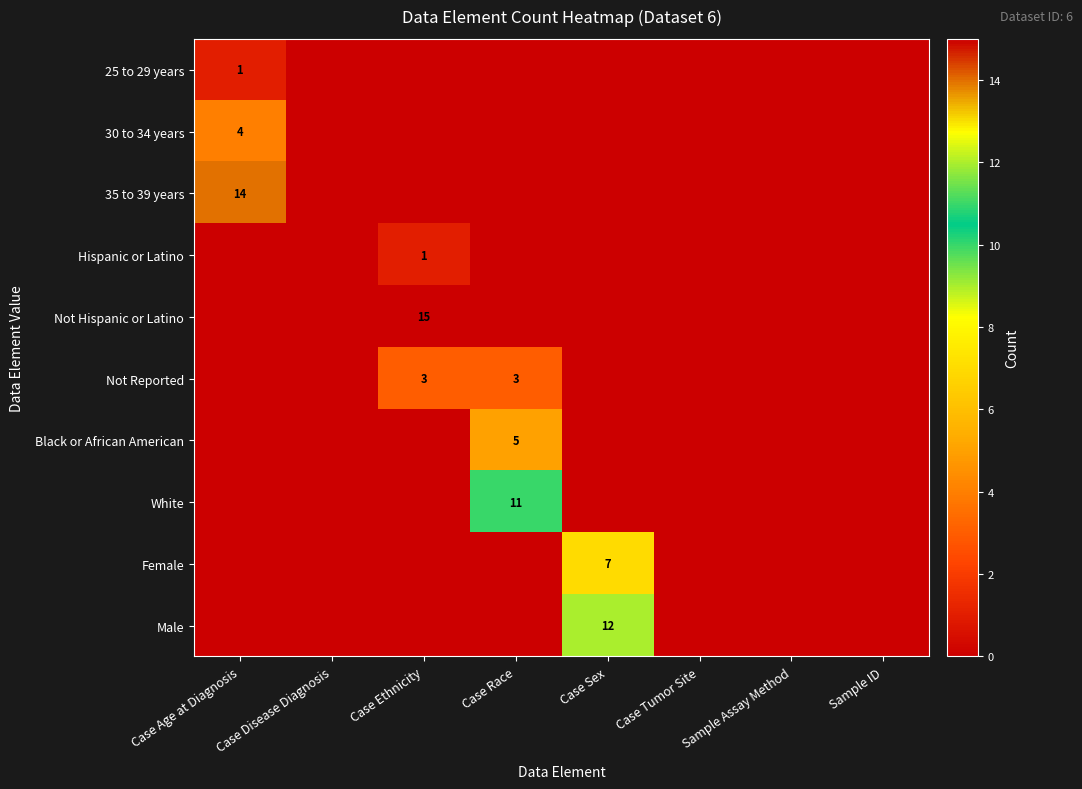

The value of Male at Case Sex is 21. True or false?

False